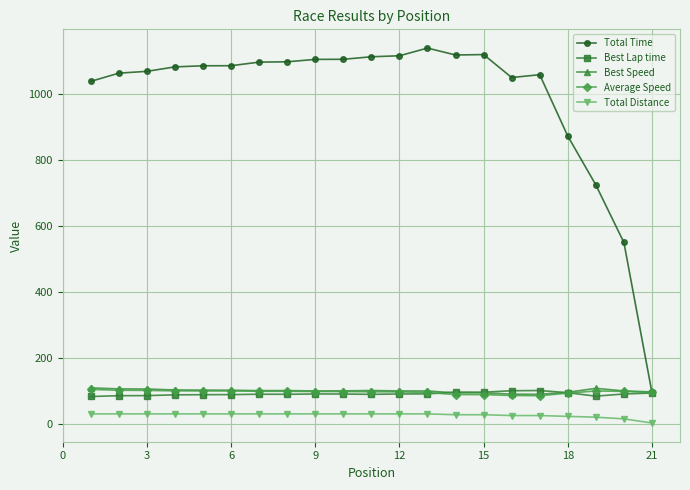

Does the chart display data point markers on the line(s)?

Yes